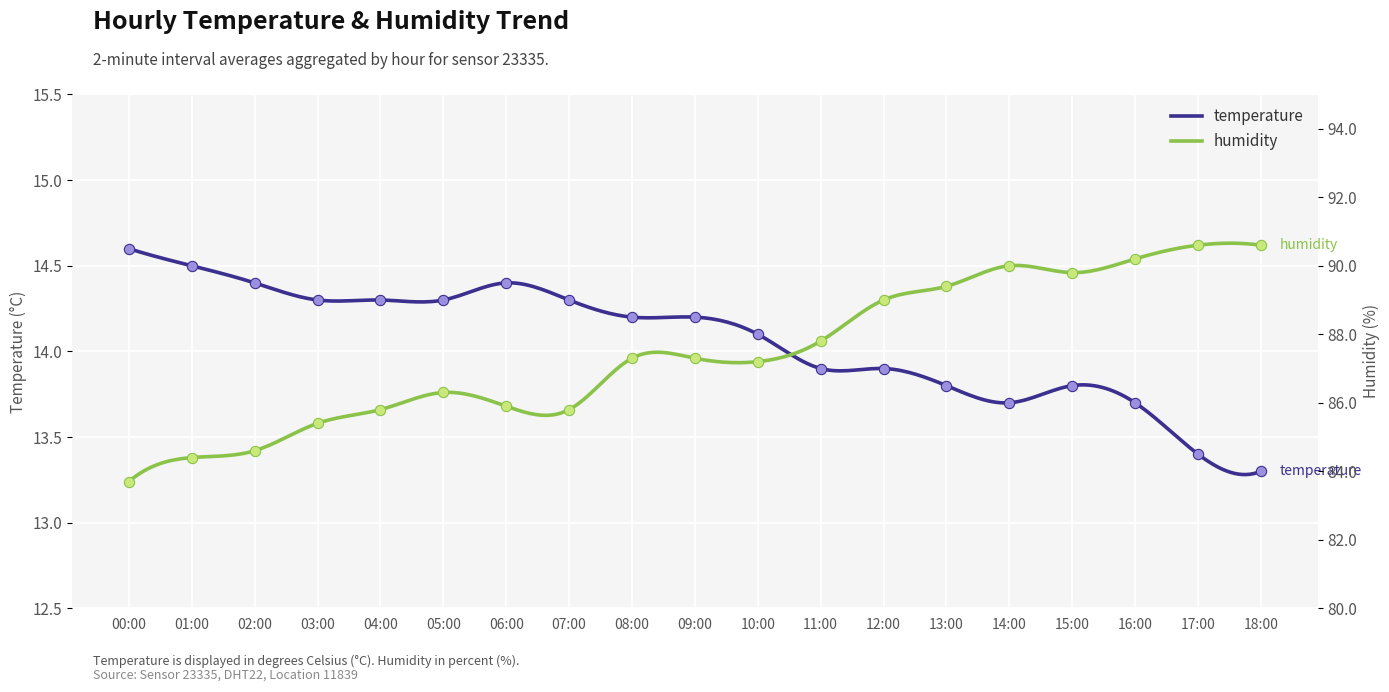

What is the total value across all series at 13:00?

103.2